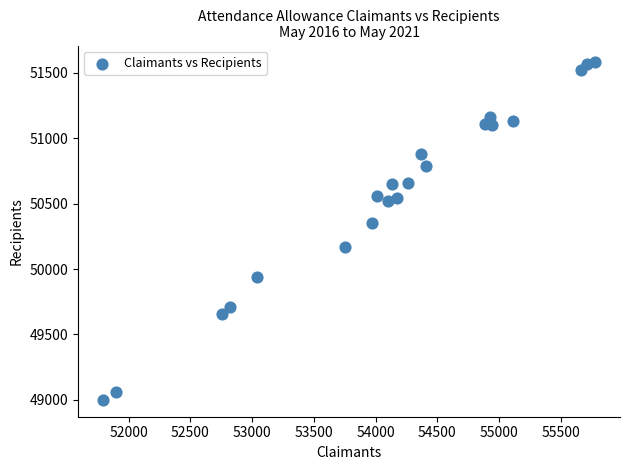

What Y value in the scatter plot is closest to 50290?

50350